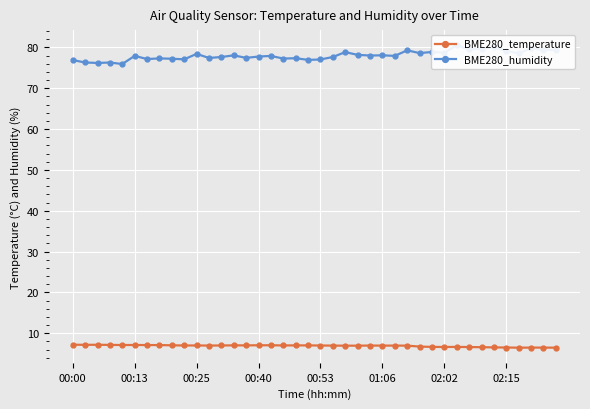

The value of BME280_temperature at 00:00 is 7.2. True or false?

True